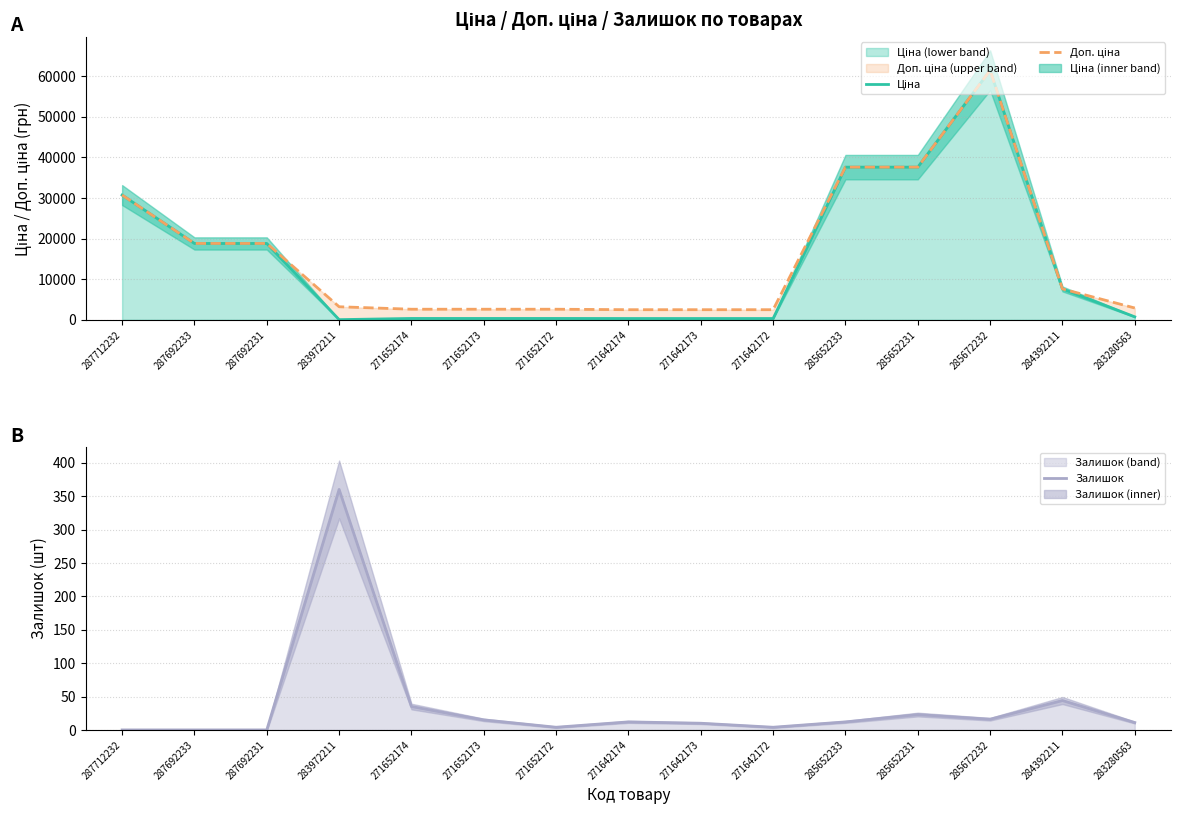

At how many categories does at least one series exceed 10442?

6